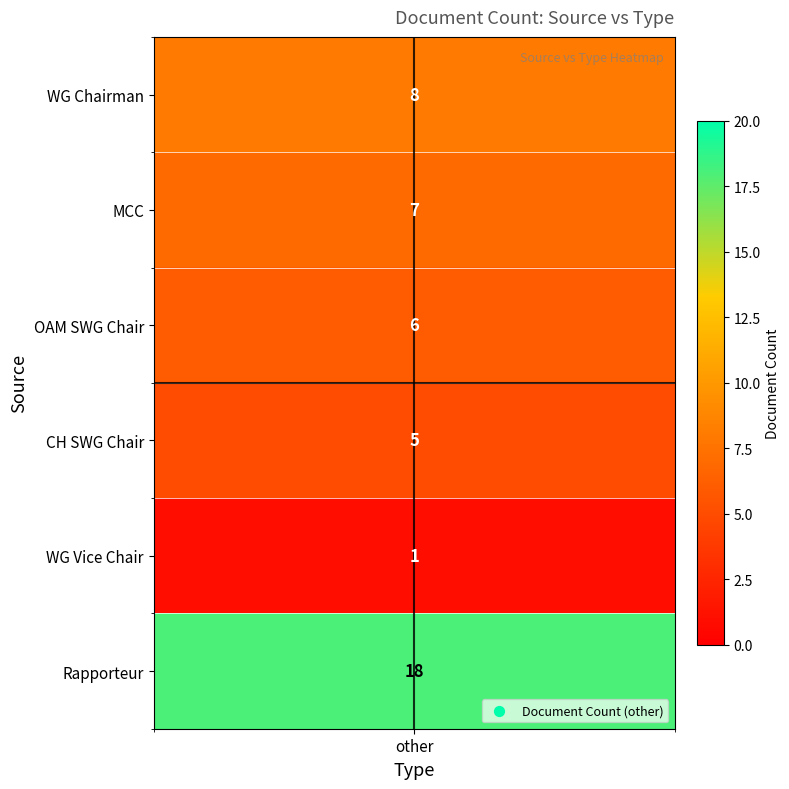

Which series has the largest range (max minus min)?

Rapporteur